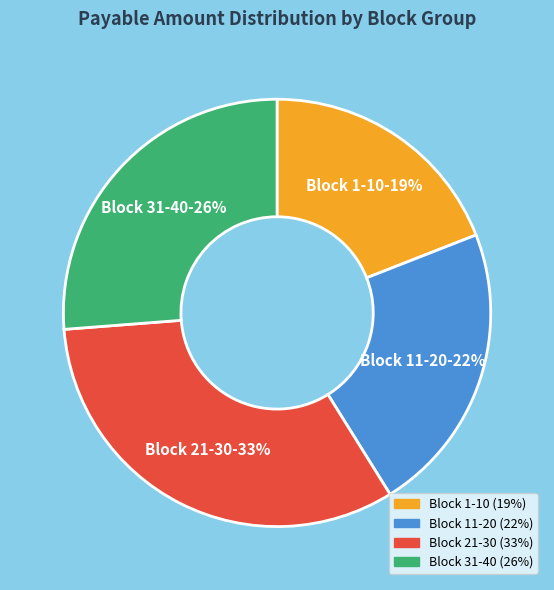

To the nearest percent, what is the average slice percentage?

25%